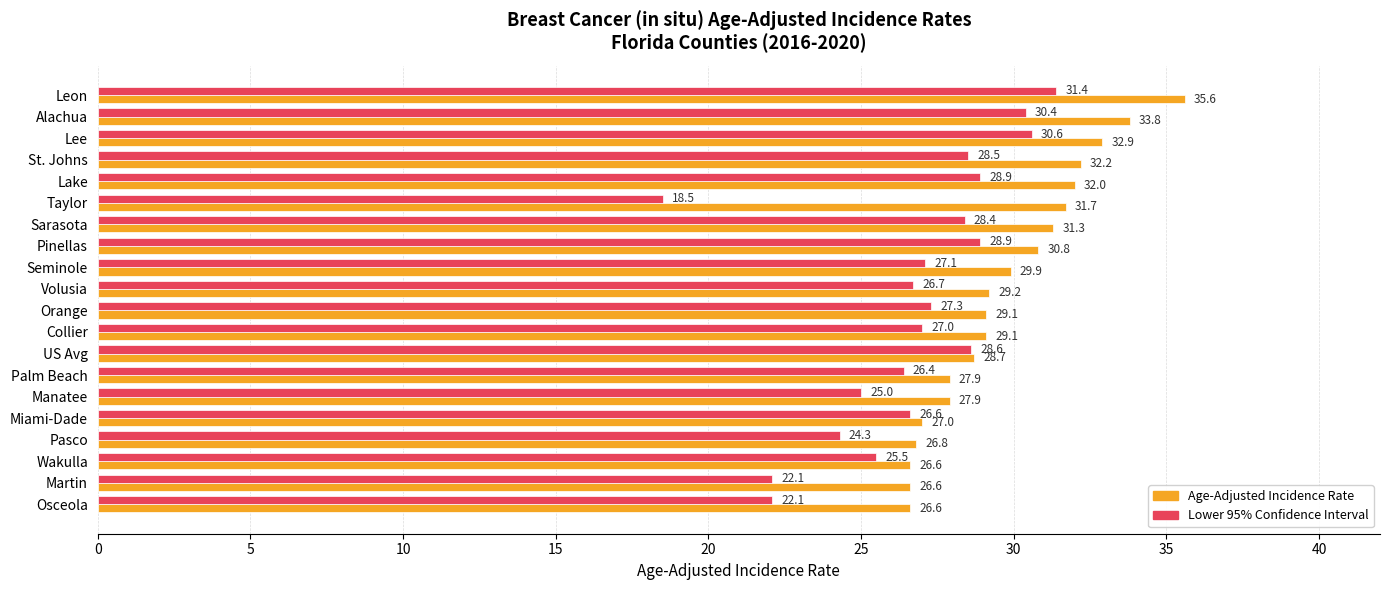

Which series has the widest spread of values?

Lower 95% Confidence Interval